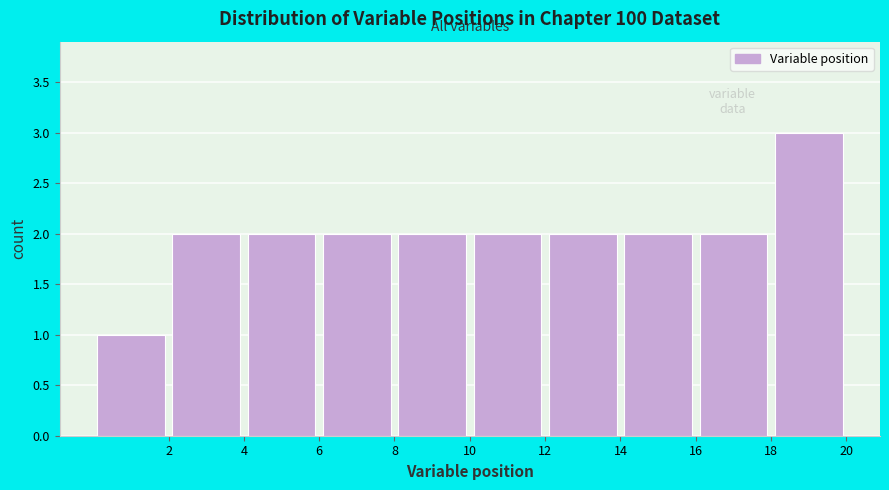

Reading left to right, transcribe this chart: for each bar, give the range it covers on the x-axis and its height. The values are not printed on the chart, so give them approximately, as read against the axis.

0 to 2: 1
2 to 4: 2
4 to 6: 2
6 to 8: 2
8 to 10: 2
10 to 12: 2
12 to 14: 2
14 to 16: 2
16 to 18: 2
18 to 20: 3